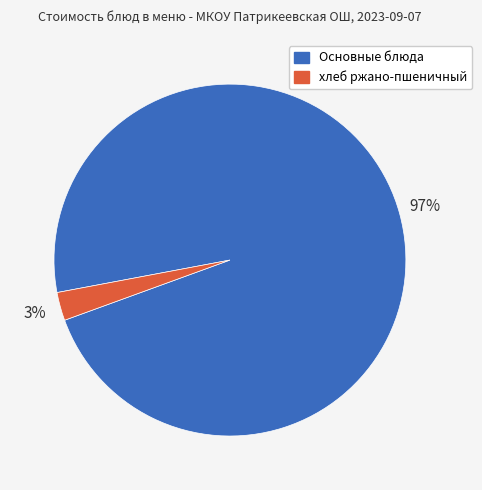

Is there any slice that represents more than half of the pie?

Yes